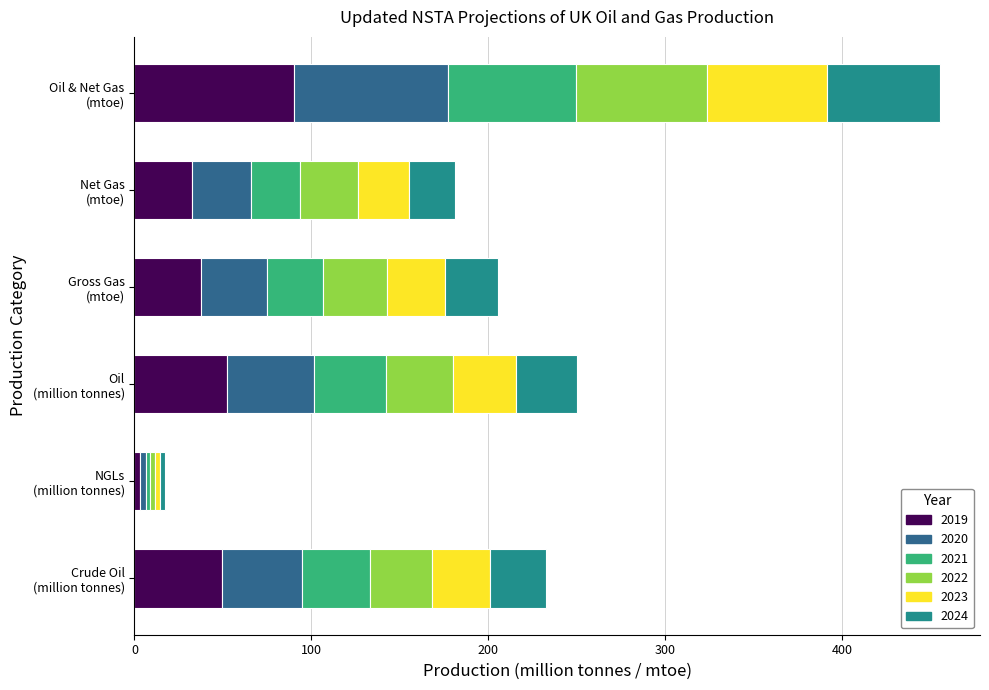

How many data points in 2019 are less than 49?

3